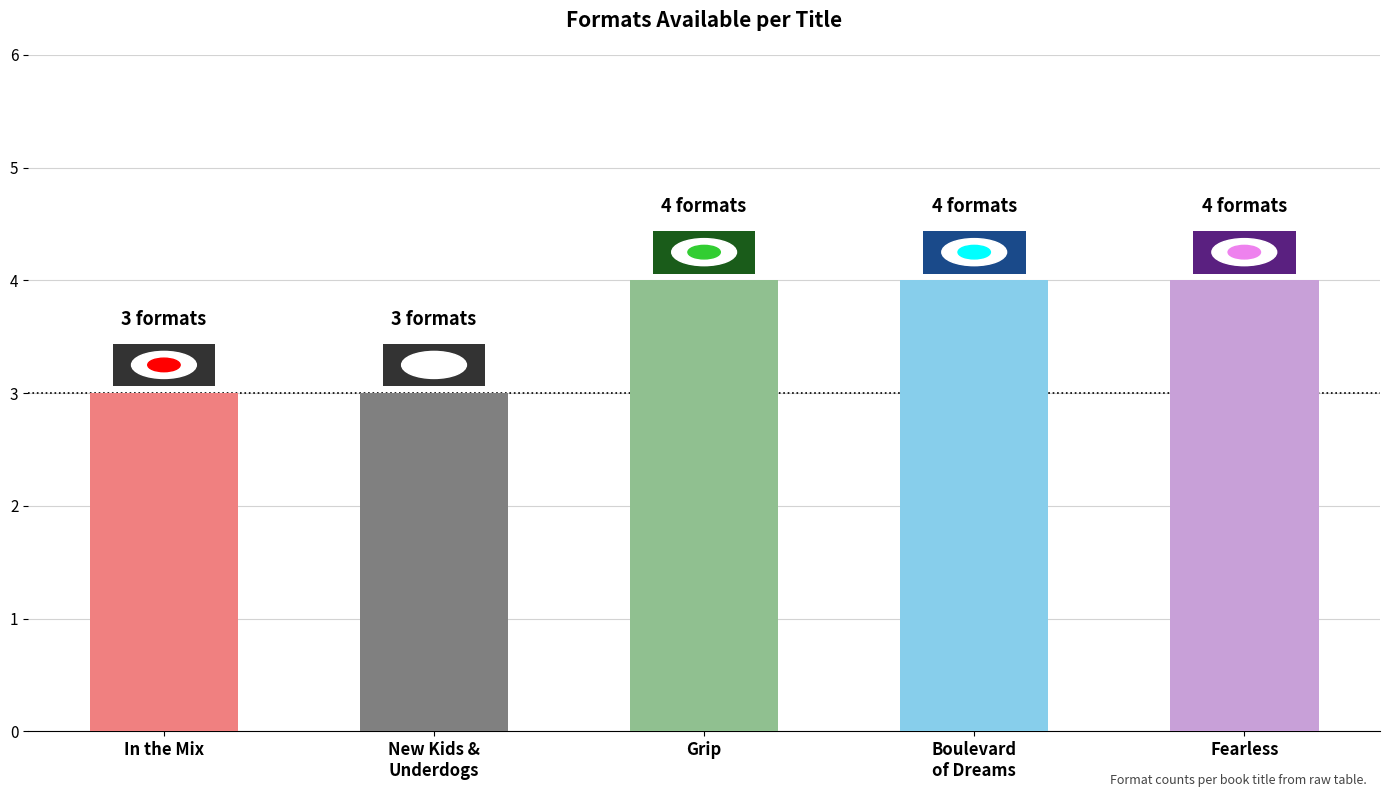

Is it true that the value at Fearless is 2?

False